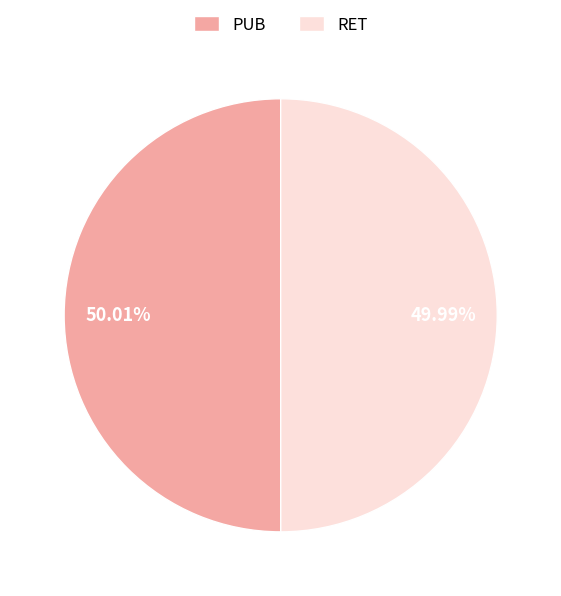

Approximately how many times larger is the value at PUB compared to RET?

1.0